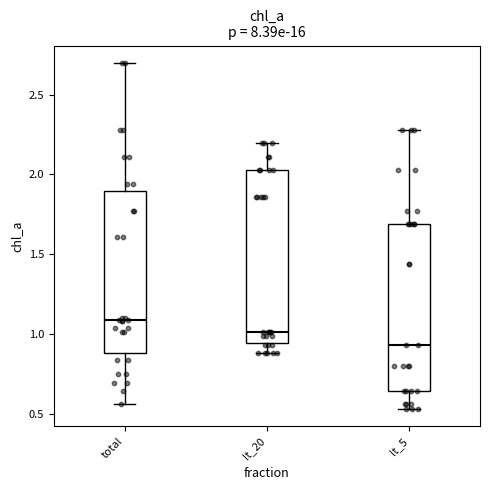

Where is the upper edge of the box for total on the y-axis? The values are not printed on the chart, so give them approximately, as read against the axis.

1.90